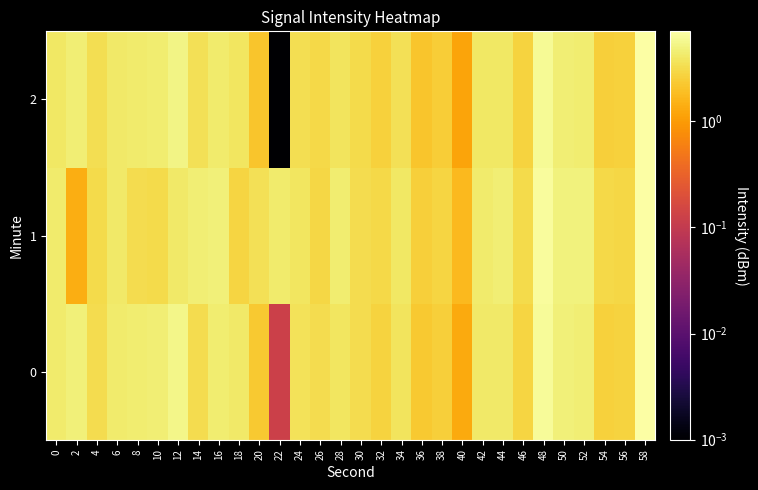

Which label corresponds to the smallest value in the chart?

22